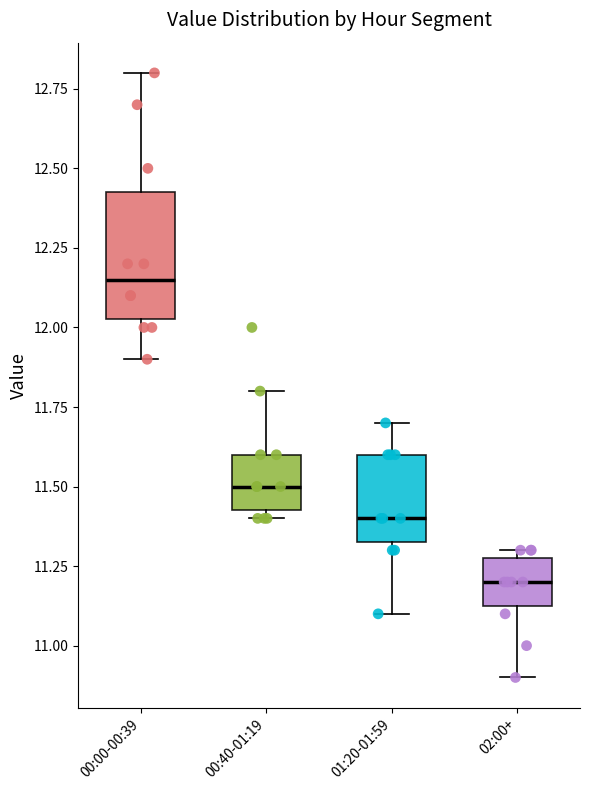

Reading left to right, transcribe this box plot: for each box, give where its median line is, the range the box spans, and where its two whiskers end, as read against the y-axis. The values are not printed on the chart, so give them approximately, as read against the axis.

00:00-00:39: median 12.15, box 12.05 to 12.45, whiskers 11.90 to 12.80
00:40-01:19: median 11.50, box 11.45 to 11.60, whiskers 11.40 to 11.80
01:20-01:59: median 11.40, box 11.35 to 11.60, whiskers 11.10 to 11.70
02:00+: median 11.20, box 11.15 to 11.30, whiskers 10.90 to 11.30 (just above the box's upper edge)